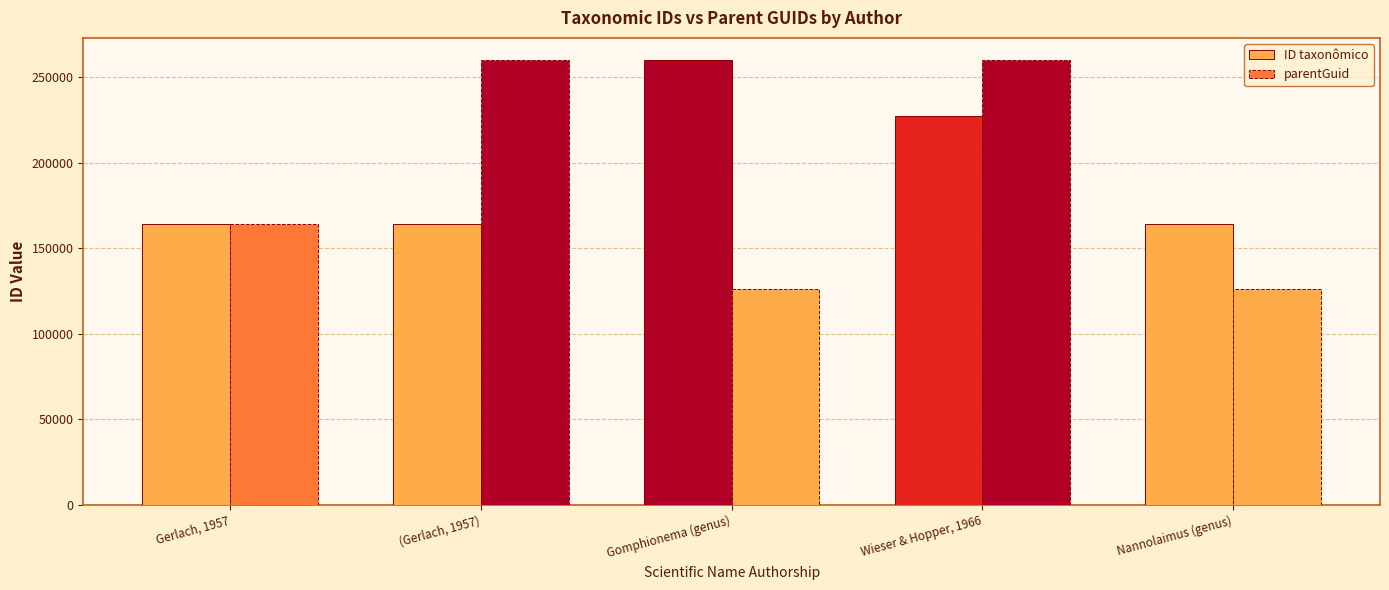

Reading right to left, extract all data points from this chart.

ID taxonômico: 164134	227207	259893	164158	164152
parentGuid: 126309	259893	126309	259893	164134